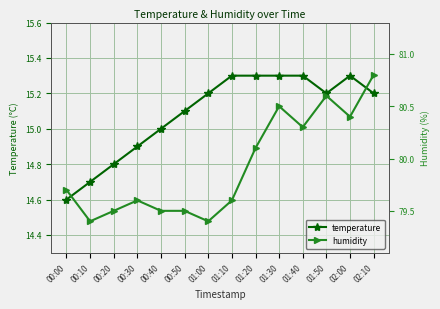

What is the label of the 14th point from the right?

00:00